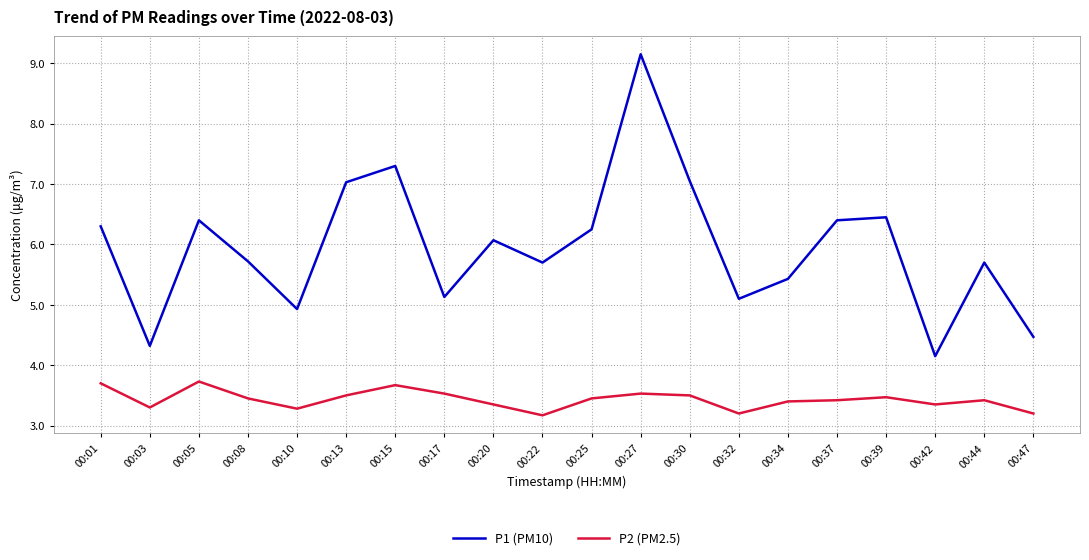

The P1 (PM10) series shows 7.3 at 00:15. True or false?

True